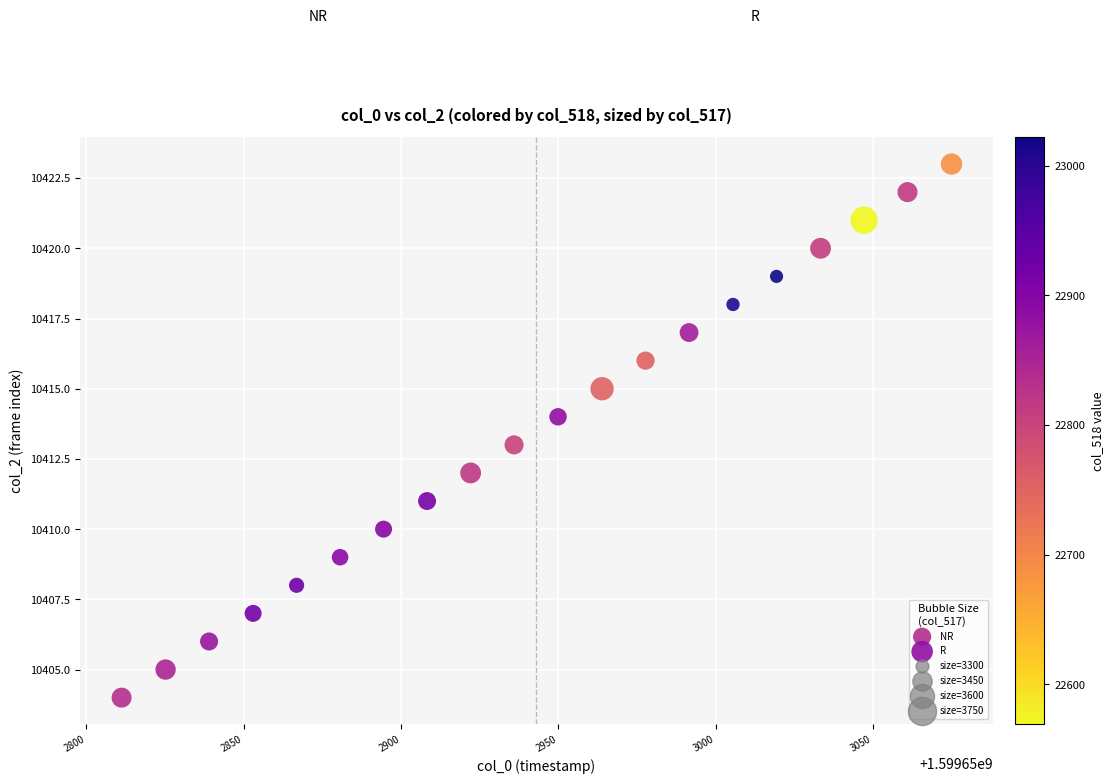

Which series reaches the maximum Y coordinate?

R